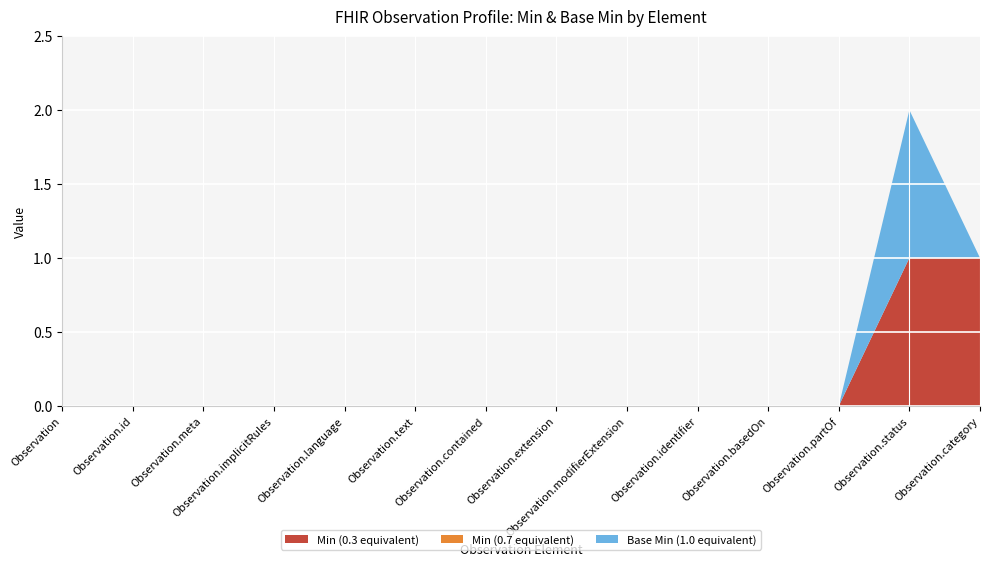

Reading left to right, list all the values displayed in this chart.

Min (0.3 equivalent): 0	0	0	0	0	0	0	0	0	0	0	0	1	1
Min (0.7 equivalent): 0	0	0	0	0	0	0	0	0	0	0	0	0	0
Base Min (1.0 equivalent): 0	0	0	0	0	0	0	0	0	0	0	0	1	0